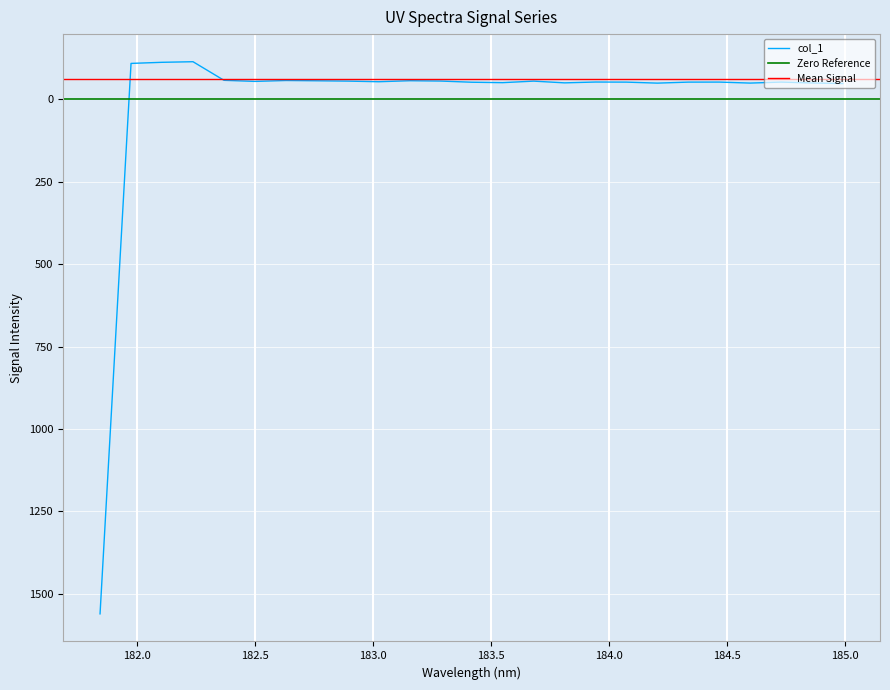

List the labels in order of value, largest first.

181.8418, 184.9911297472, 184.2046578328, 184.5979655002, 184.8600909338, 183.811206745, 183.5488263418, 183.4176122368, 184.0735234058, 184.3357763242, 184.46687888, 184.7290361848, 183.9423730432, 183.0238743082, 182.498667305, 183.6800245112, 182.8925964608, 183.2863821962, 182.7613026778, 183.15513622, 182.6299929592, 182.3673257152, 181.9732053322, 182.1045947288, 182.2359681898